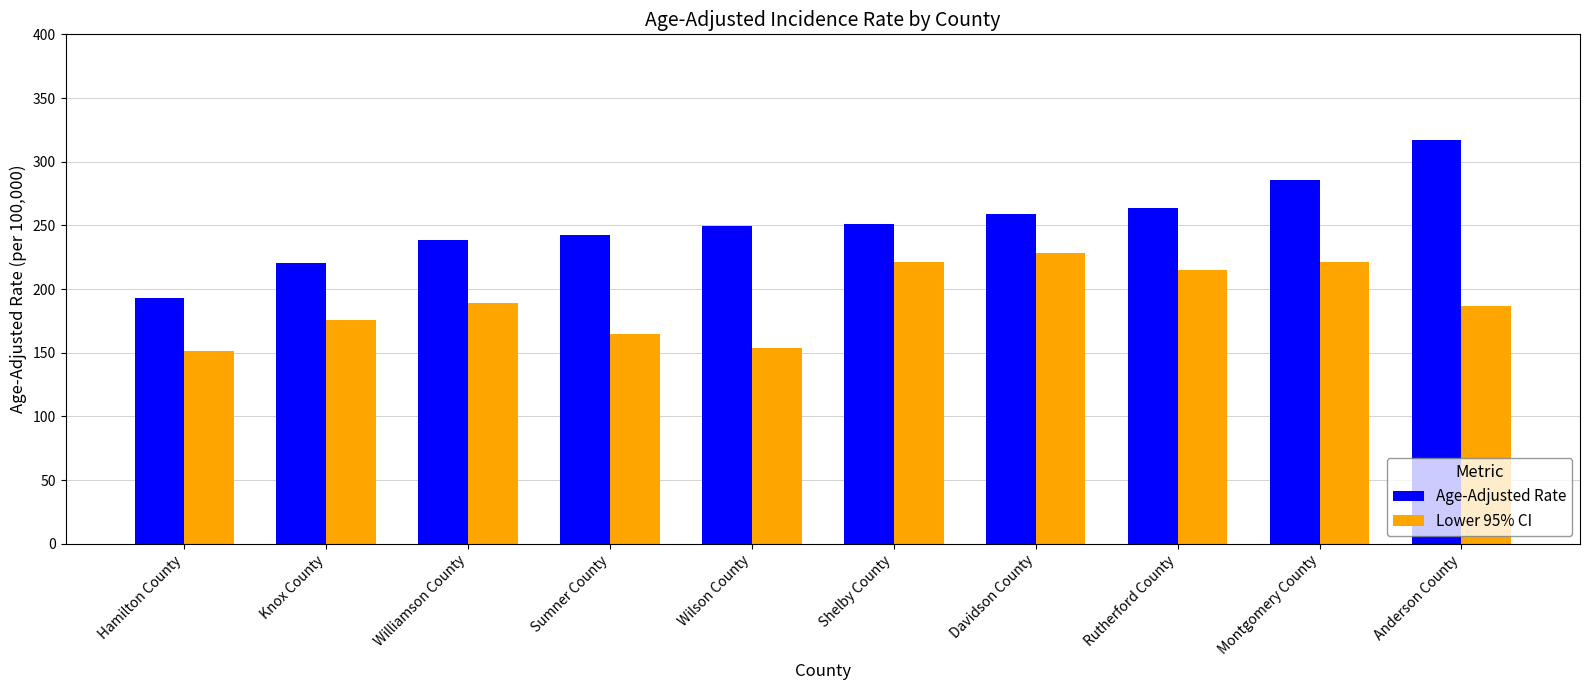

Which series has the largest total across all categories?

Age-Adjusted Rate